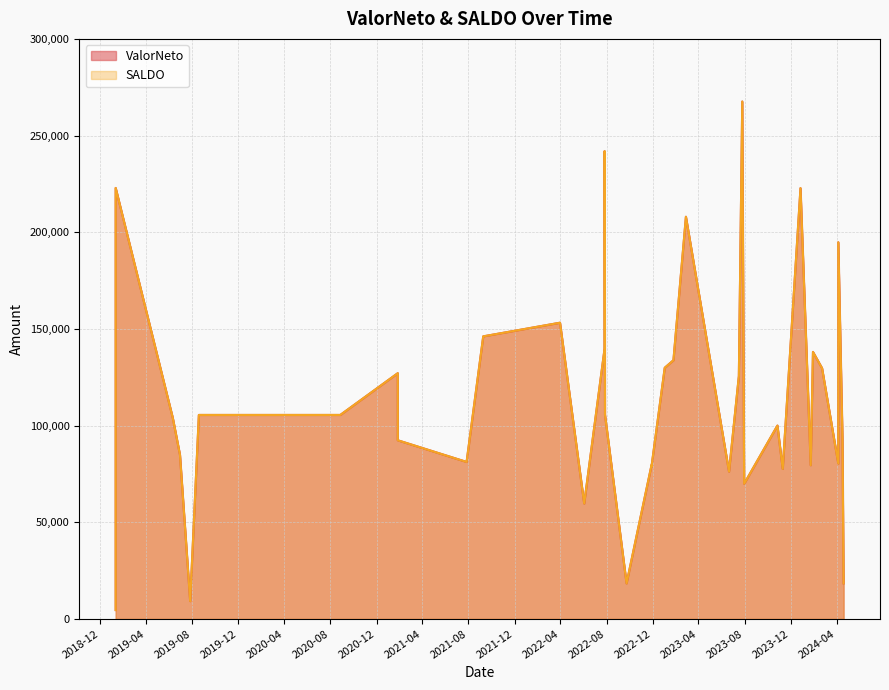

At which category does SALDO reach its first local peak?

2019-01-11